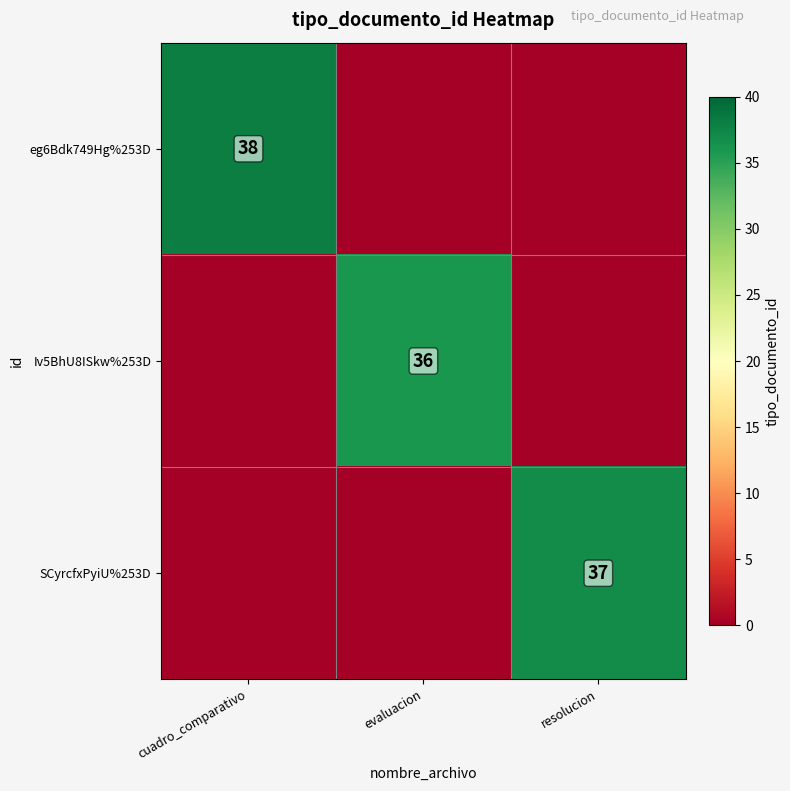

The eg6Bdk749Hg%253D series shows 9 at cuadro_comparativo. True or false?

False